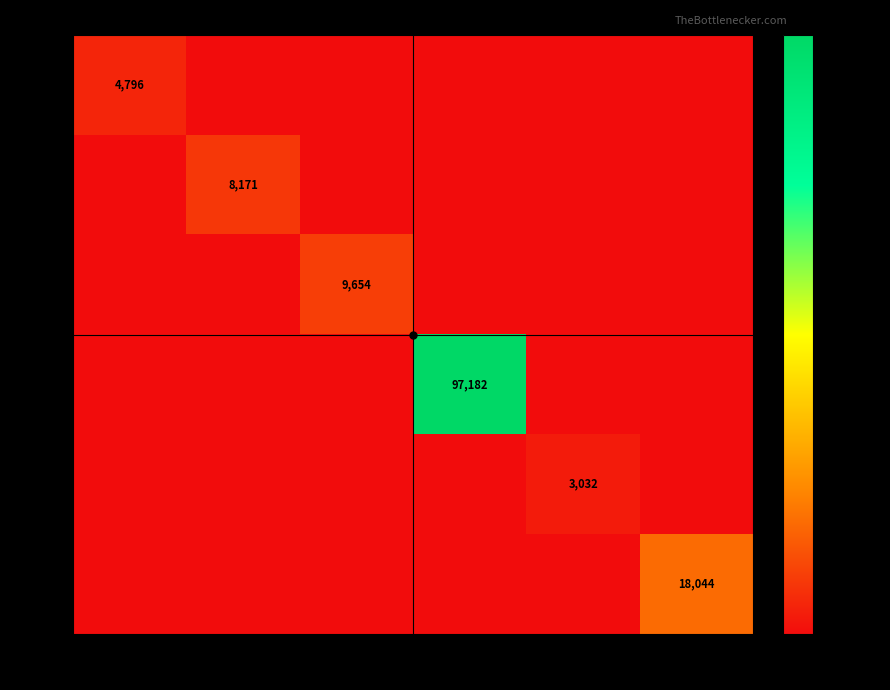

At which category is the sum across all series the highest?

641